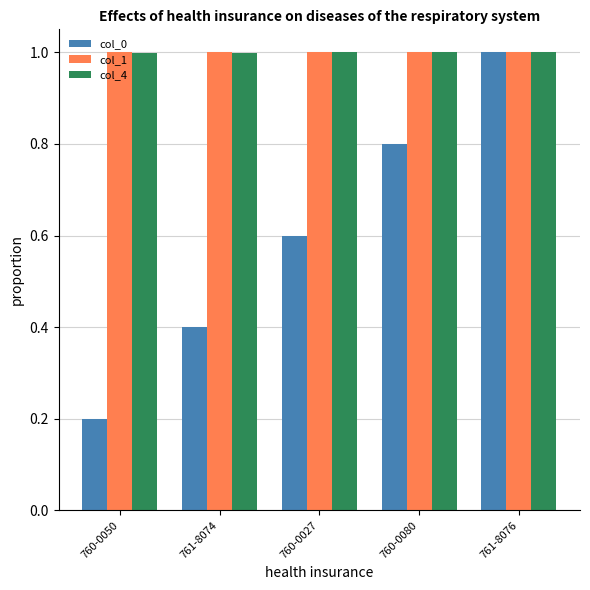

How many bars are there in each group?

3